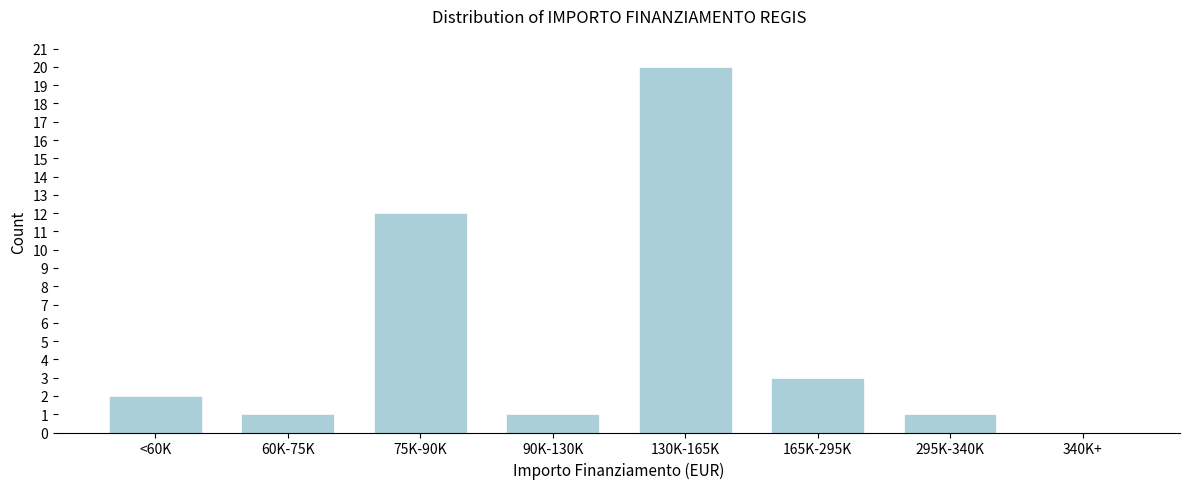

Reading left to right, what are all the values shown in this chart?

<60K=2	60K-75K=1	75K-90K=12	90K-130K=1	130K-165K=20	165K-295K=3	295K-340K=1	340K+=0